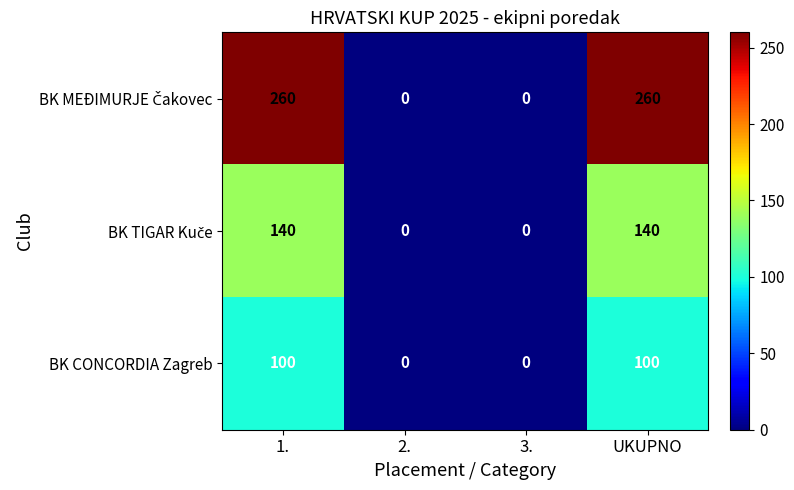

What is the highest value of the BK CONCORDIA Zagreb series?

100